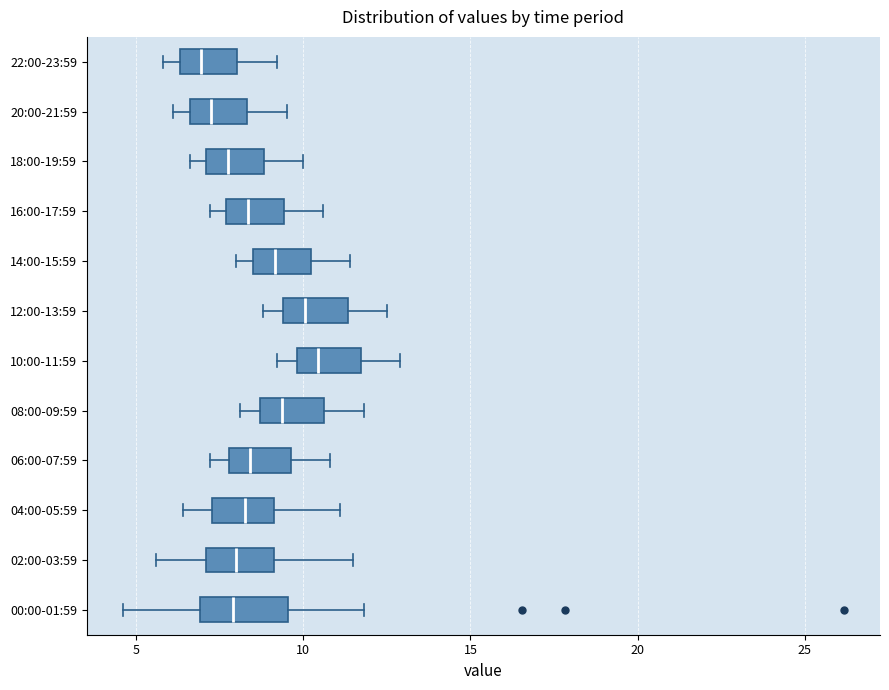

Comparing the boxes themselves (not the whiskers), which one is the widest?

00:00-01:59